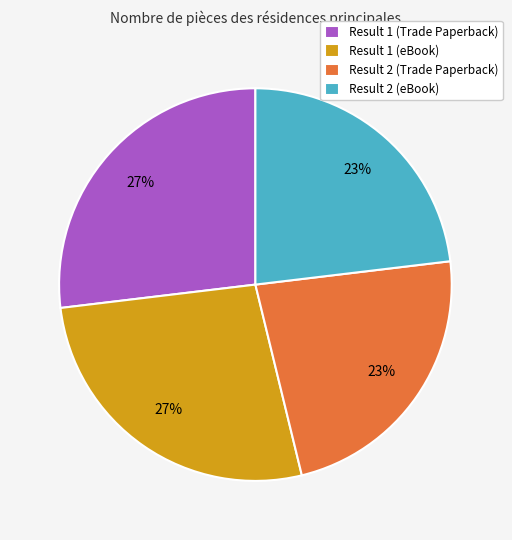

To the nearest percent, what percentage of the pie is Result 1 (Trade Paperback)?

27%